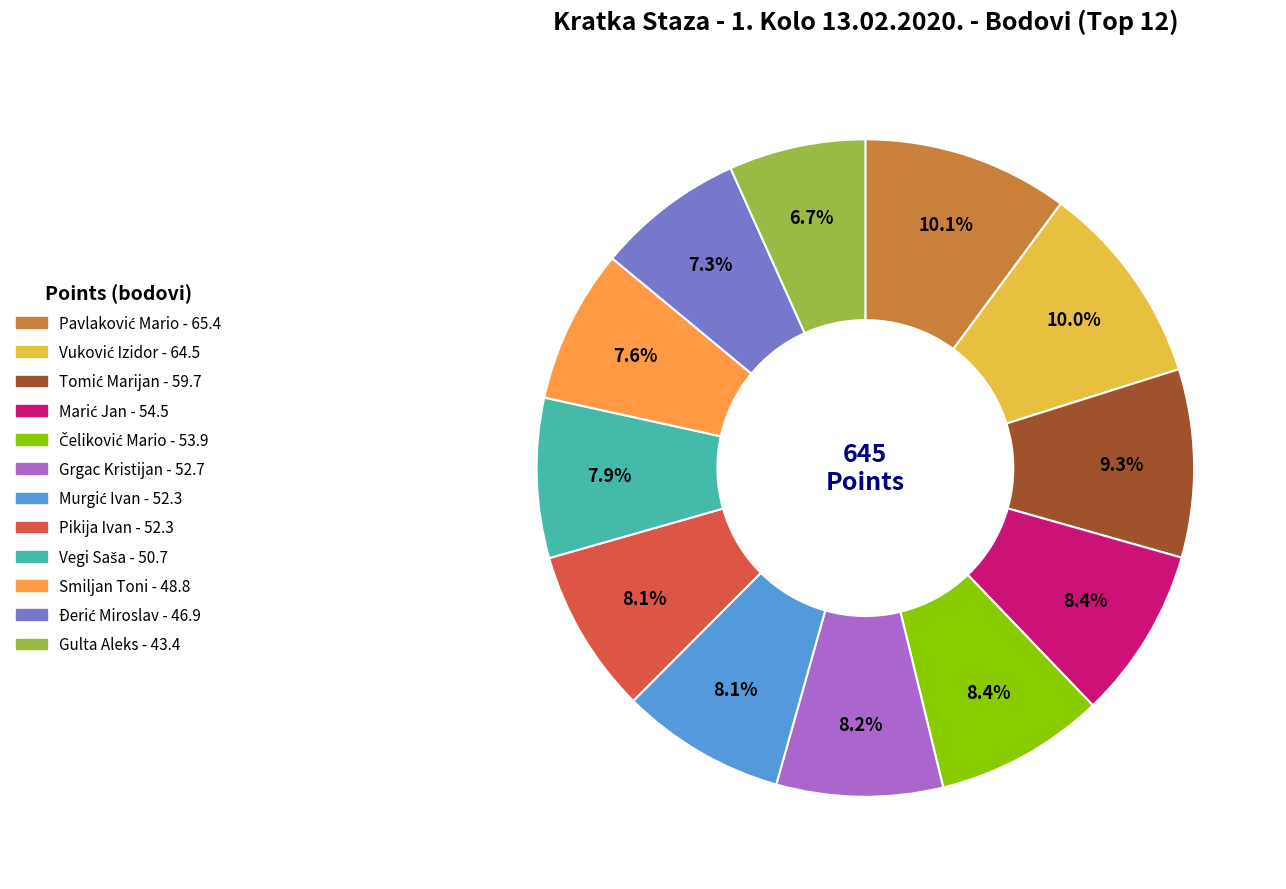

Count the number of slices in the pie.

12